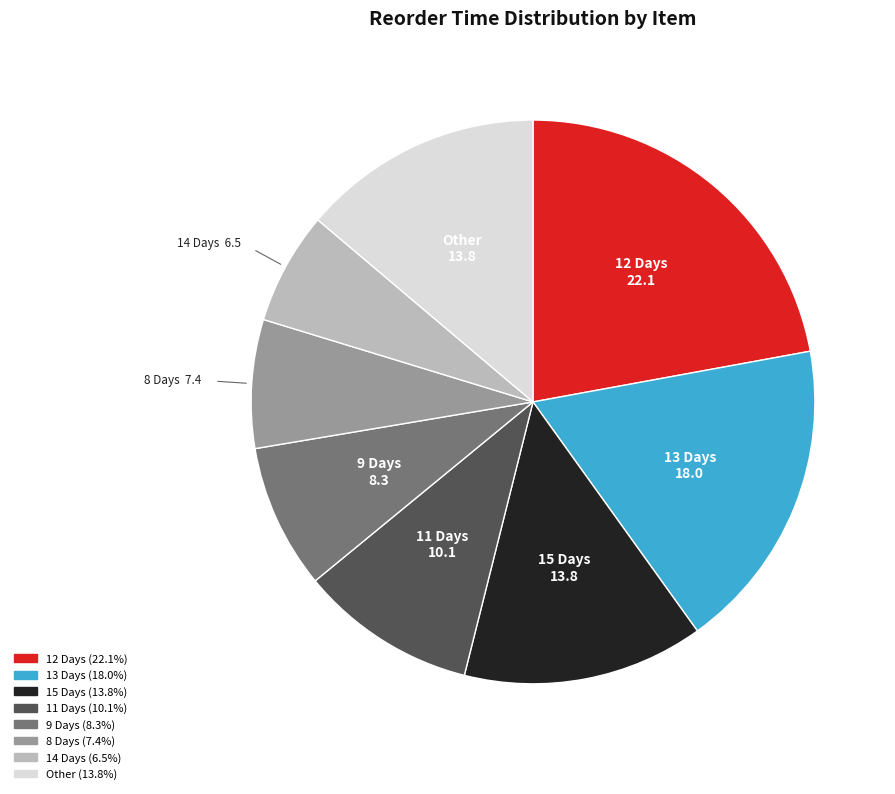

How many segments does this pie chart have?

8